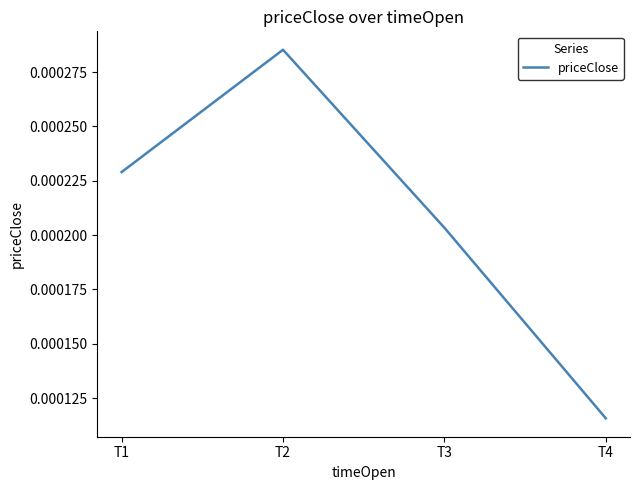

Between T3 and T2, which is larger?

T2